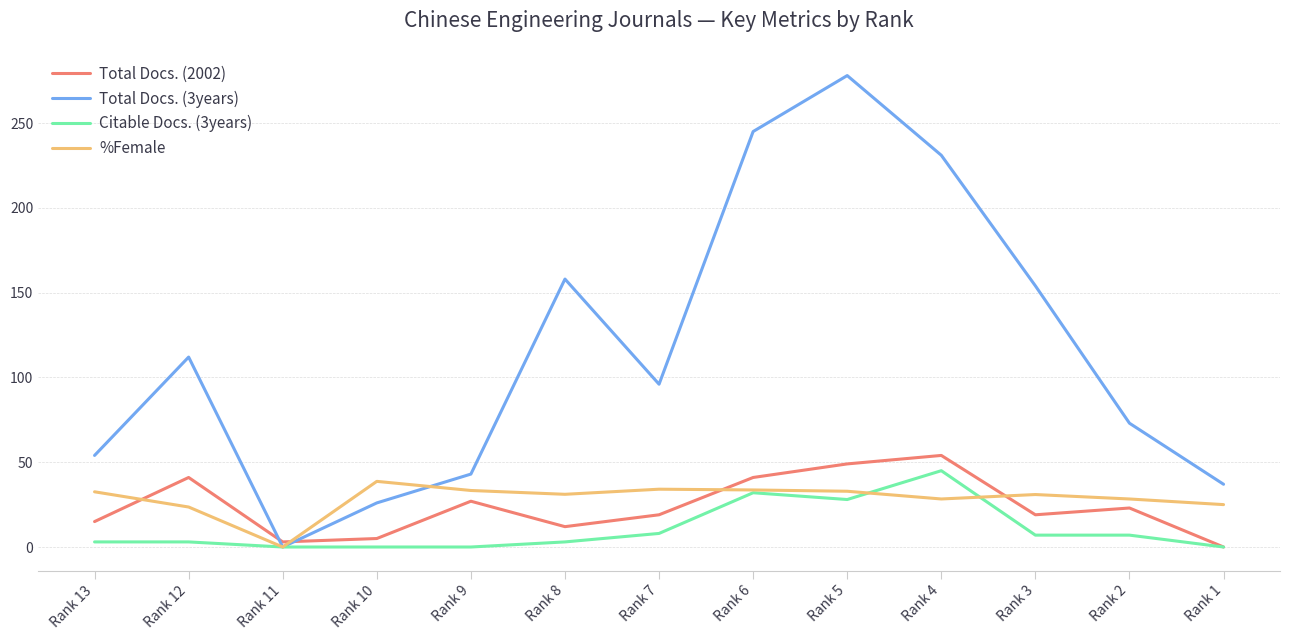

In Total Docs. (2002), how many points are higher than both neighbors (excluding endpoints)?

4